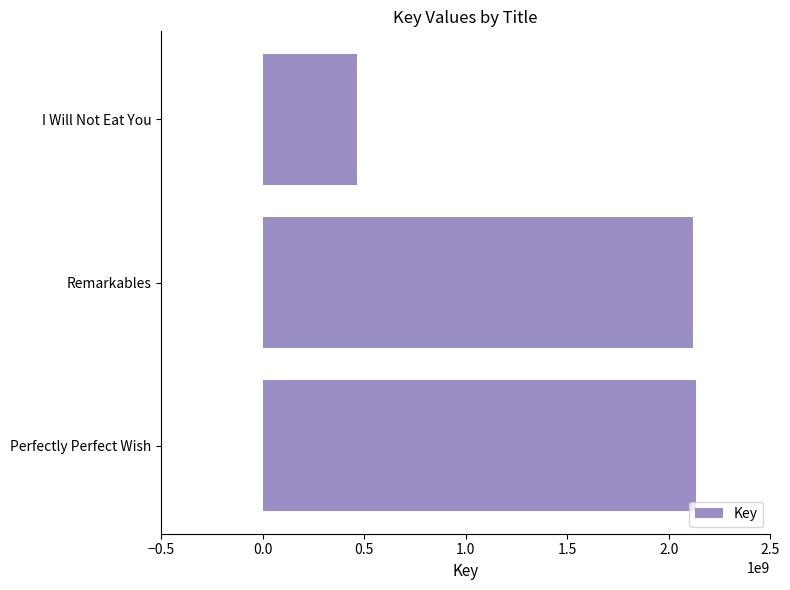

What is the approximate value at Perfectly Perfect Wish, to the nearest 10?

2135002260